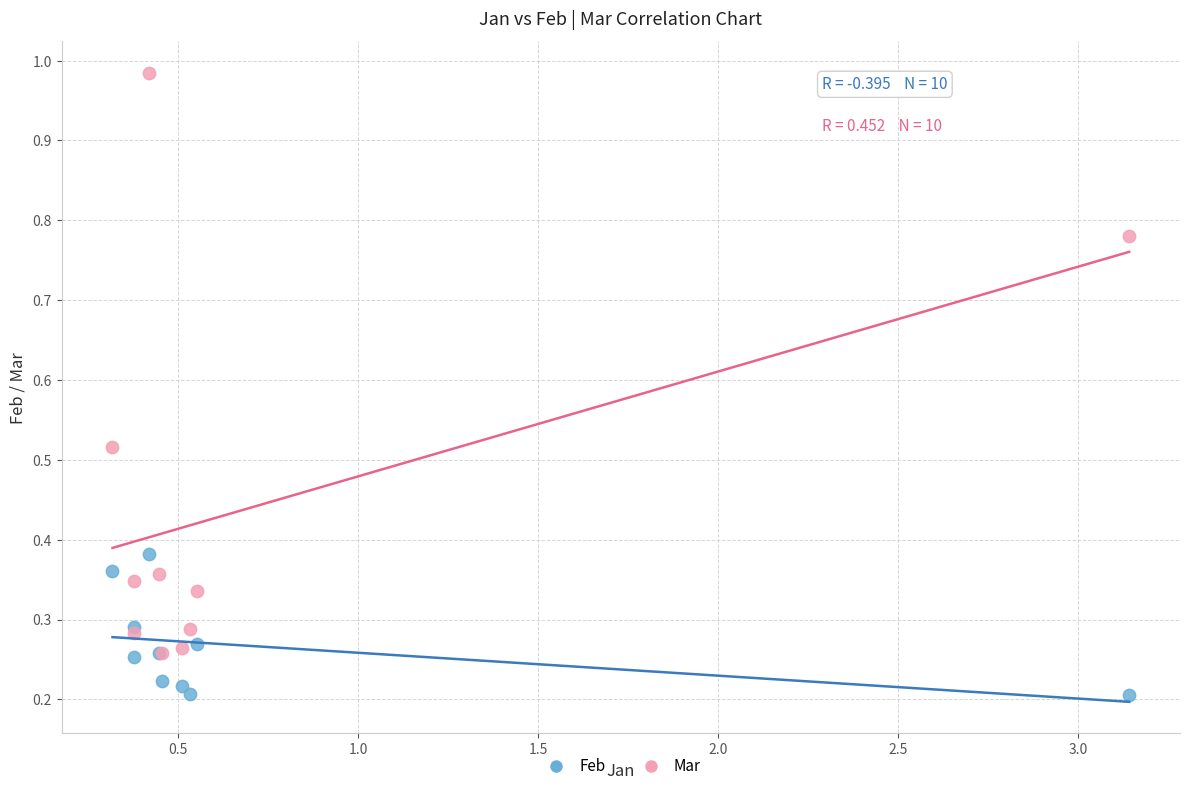

Which series contains the highest Y value?

Mar